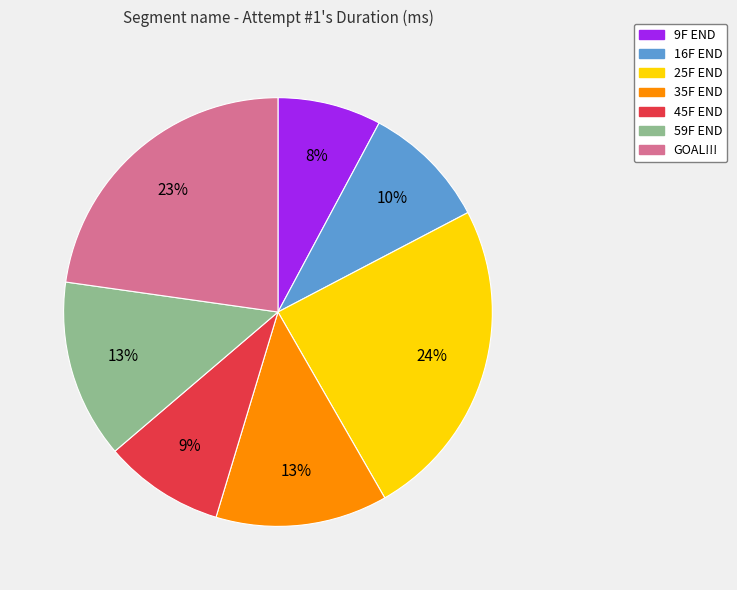

To the nearest percent, what is the average slice percentage?

14%